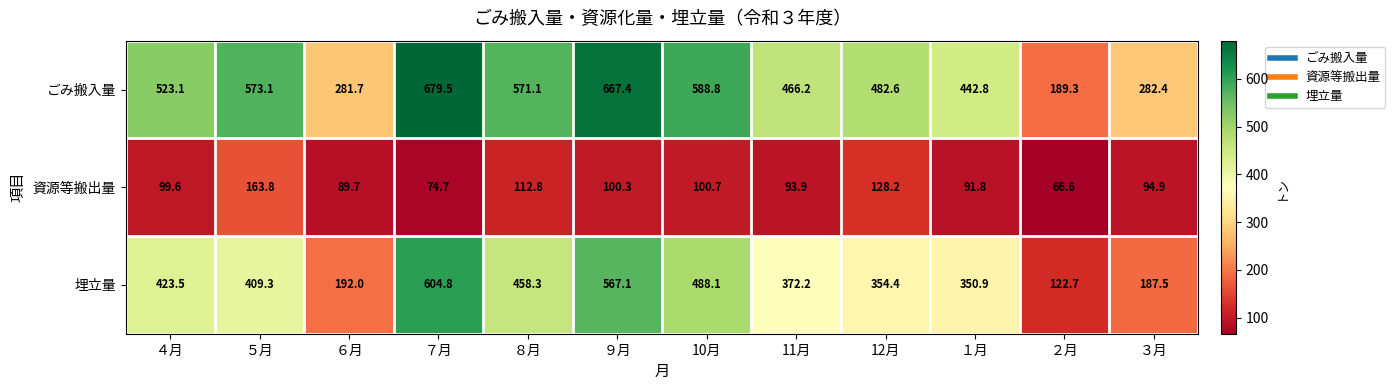

What is the maximum value shown in the chart?

679.5